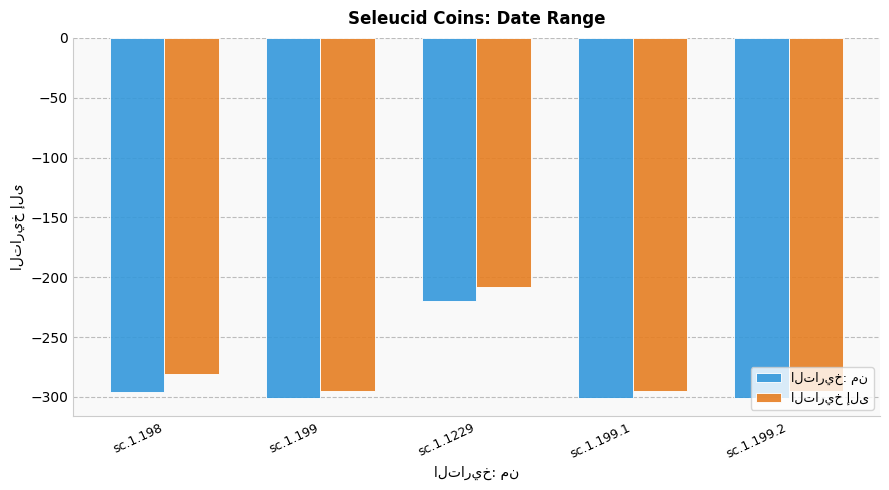

What is the greatest value displayed?

-208